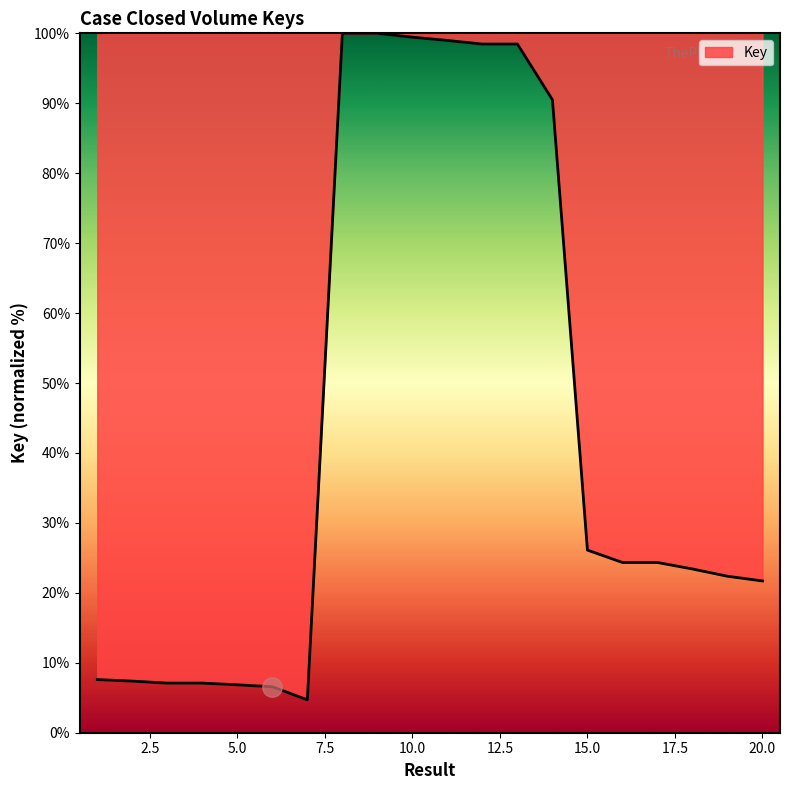

What is the difference between the maximum and minimum values?

95.3